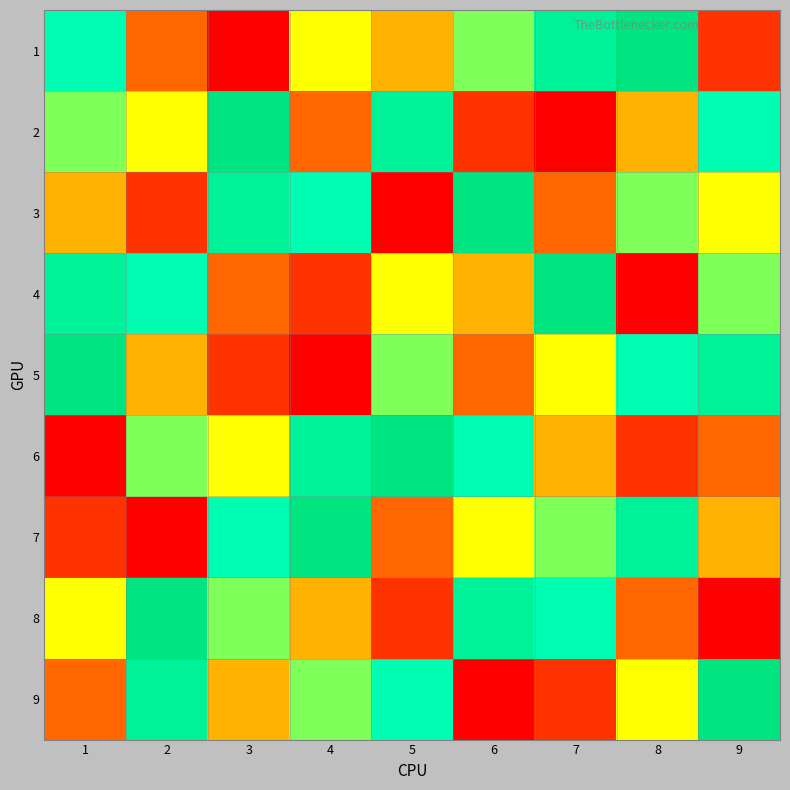

How many distinct data groups are displayed?

9